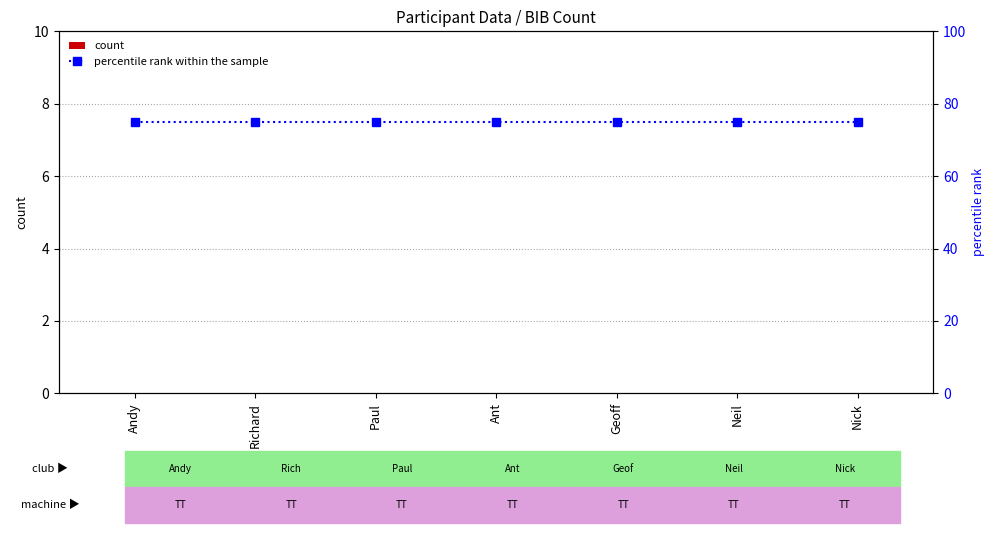

Where is count nearest to the value 0?

Andy